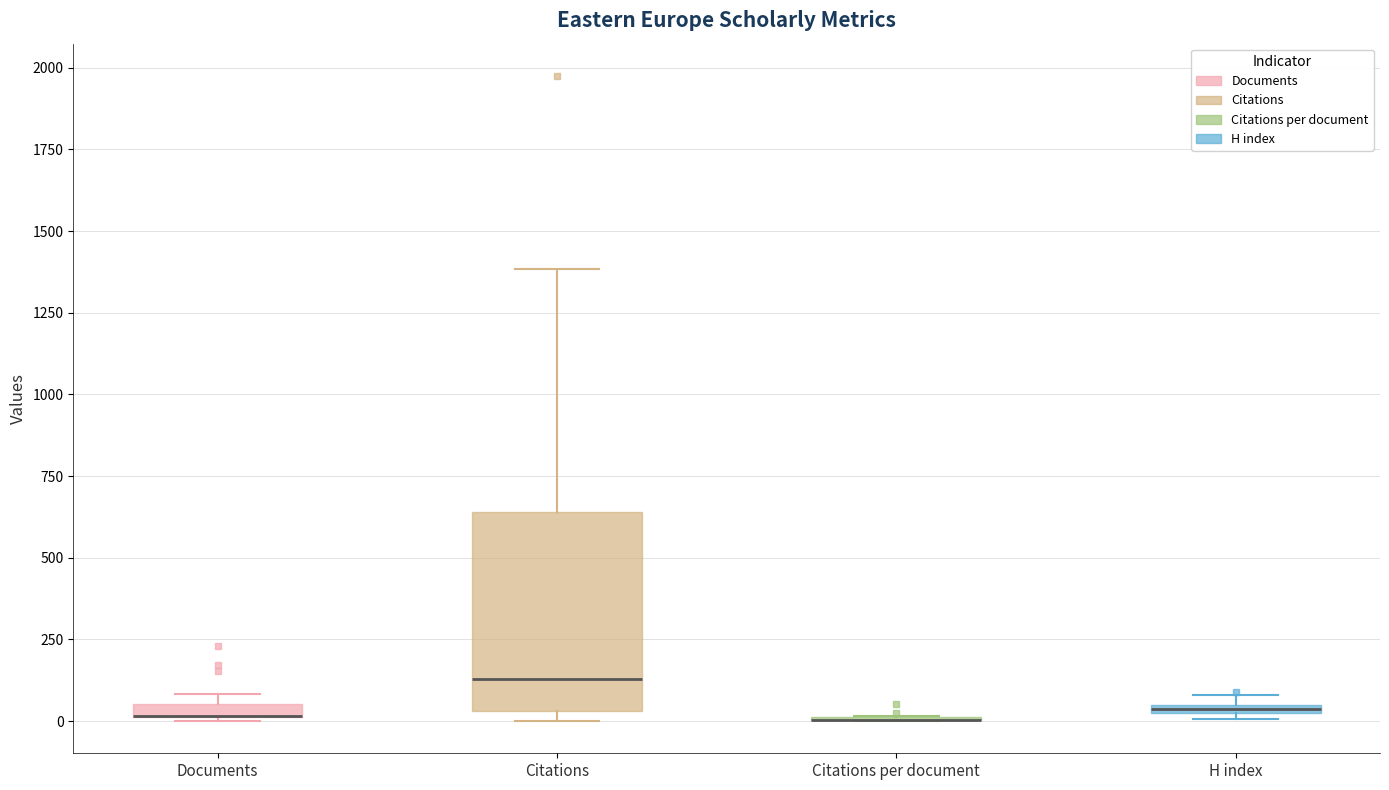

Comparing the boxes themselves (not the whiskers), which one is the tallest?

Citations